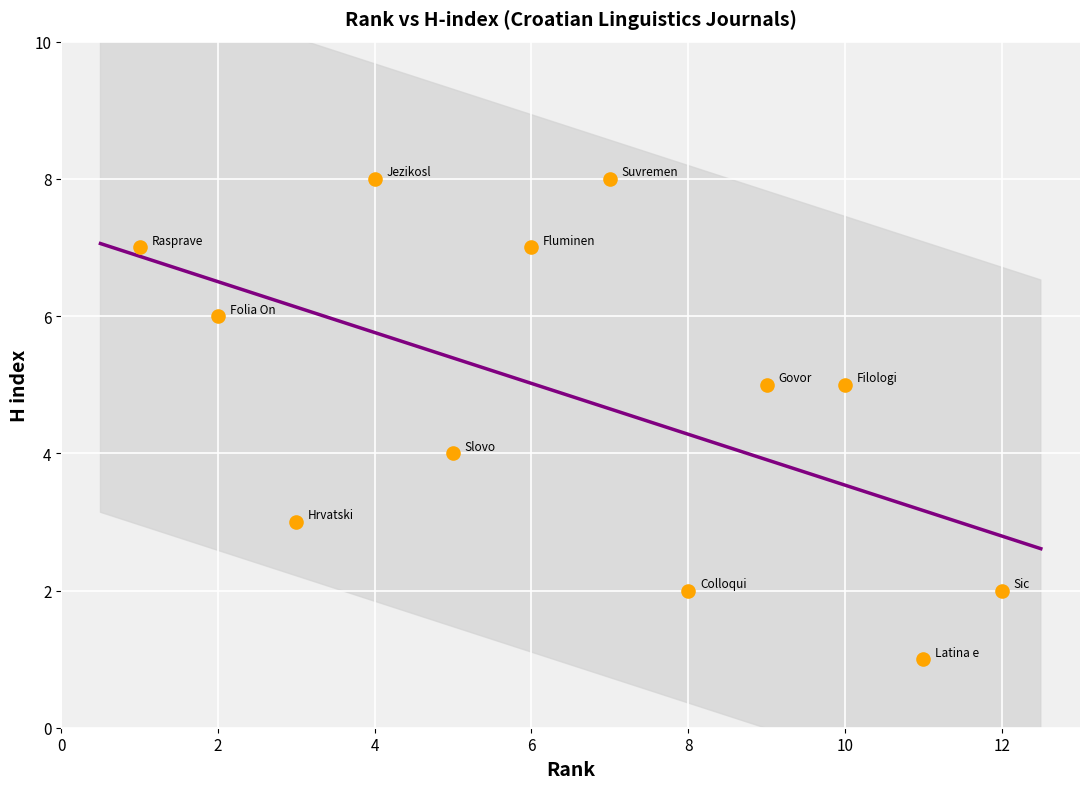

What is the average X value?

6